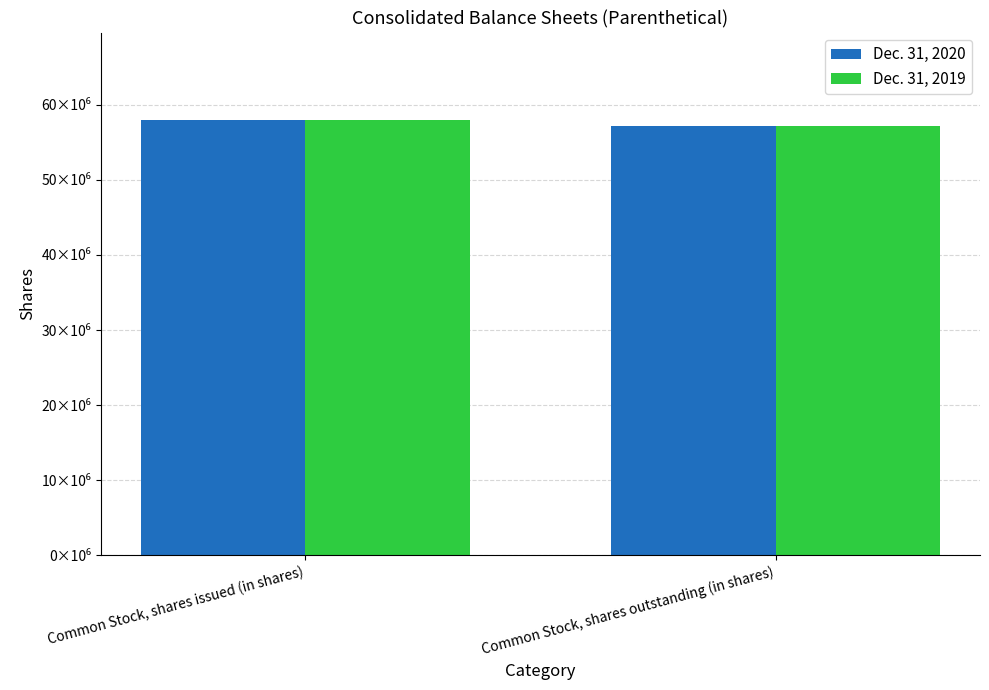

What is the difference between the Dec. 31, 2020 values at Common Stock, shares issued (in shares) and Common Stock, shares outstanding (in shares)?

800000